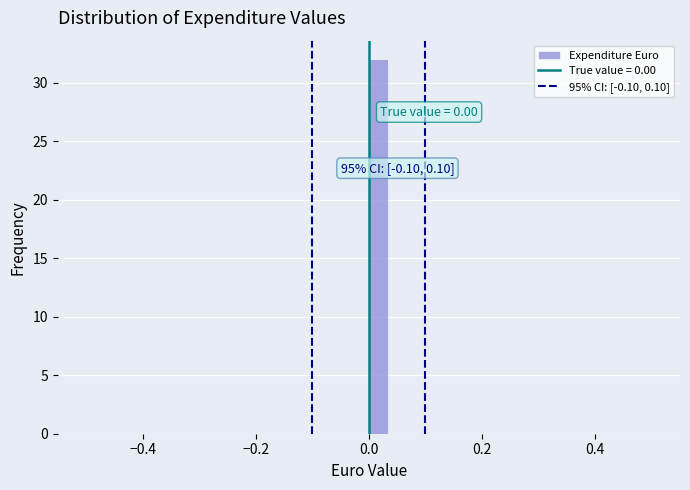

Around what value on the x-axis is the tallest bar? Give the approximate position of its centre, as read against the axis.

0.02